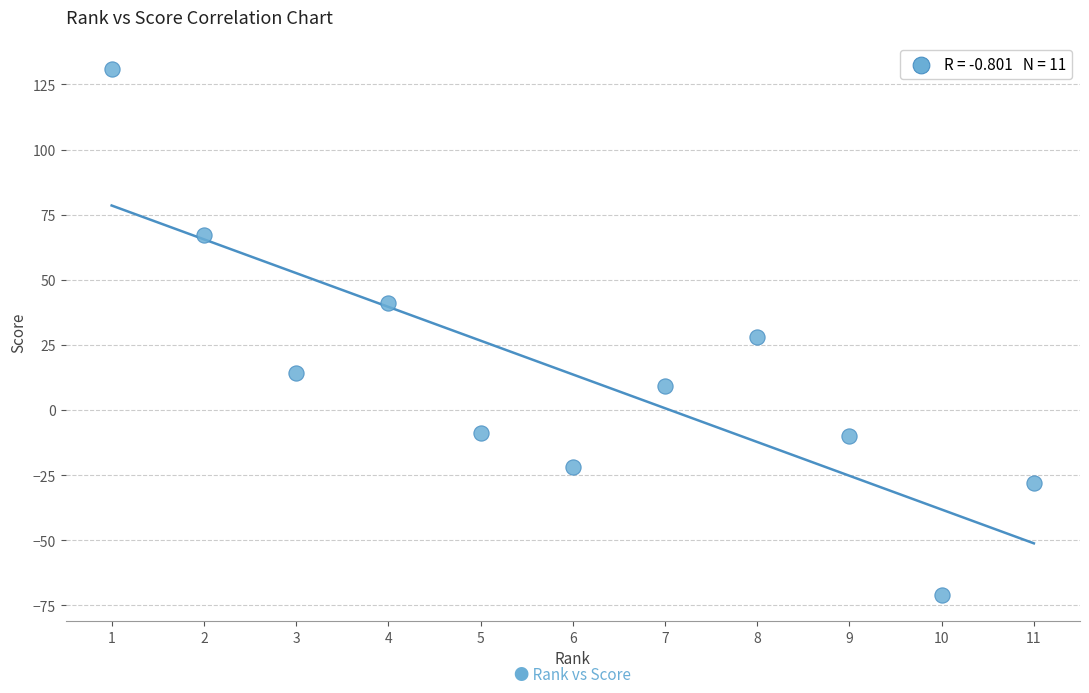

What is the range of Y values (max minus min)?

202